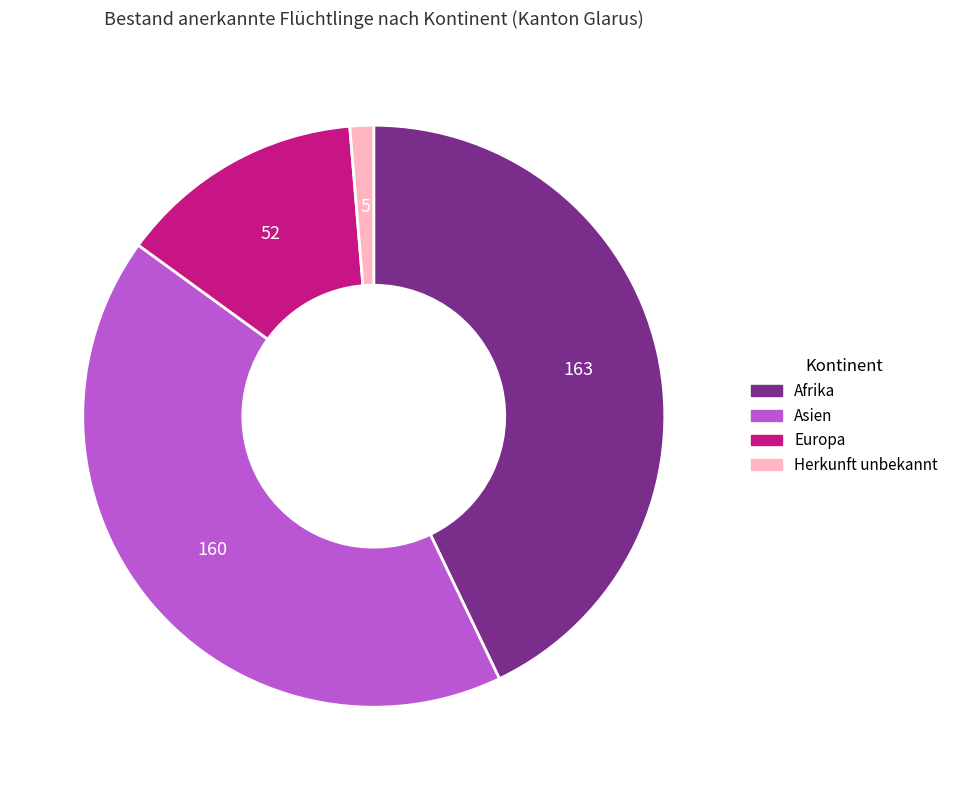

True or false: Europa accounts for 20% of the total.

False